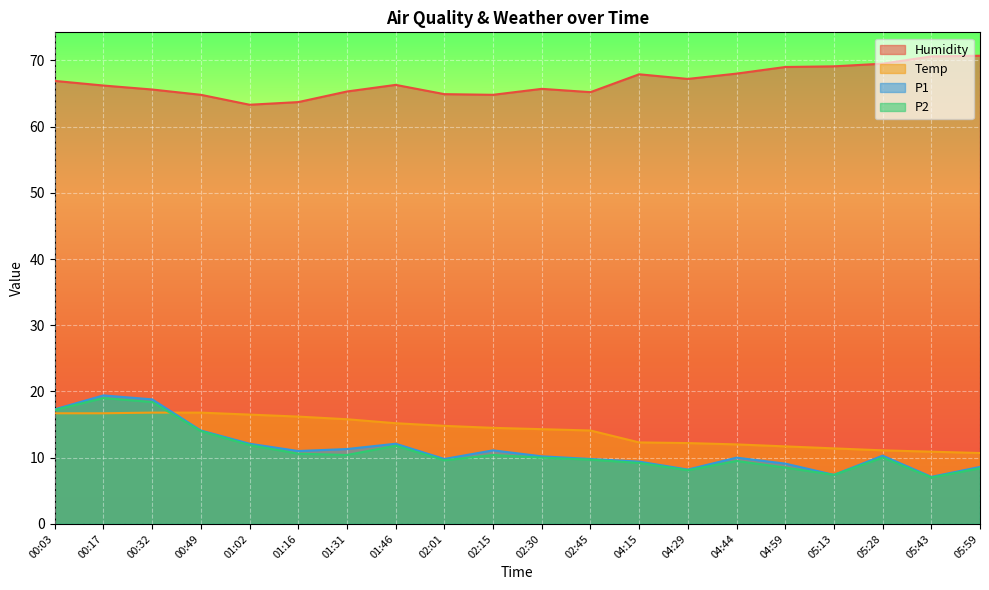

What is the label of the 7th point from the left?

01:31